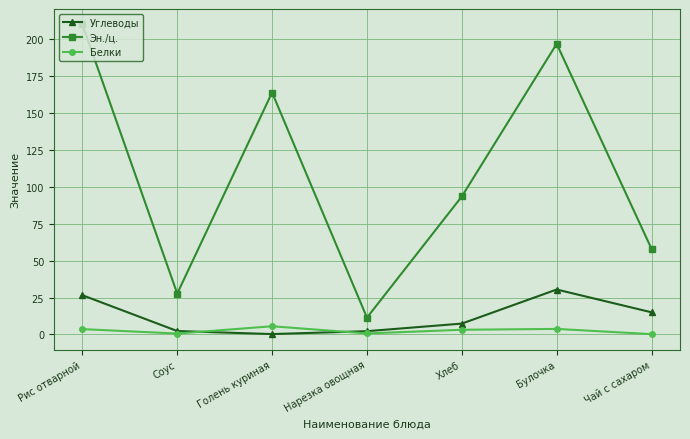

What is the difference between the Белки values at Хлеб and Рис отварной?

0.4